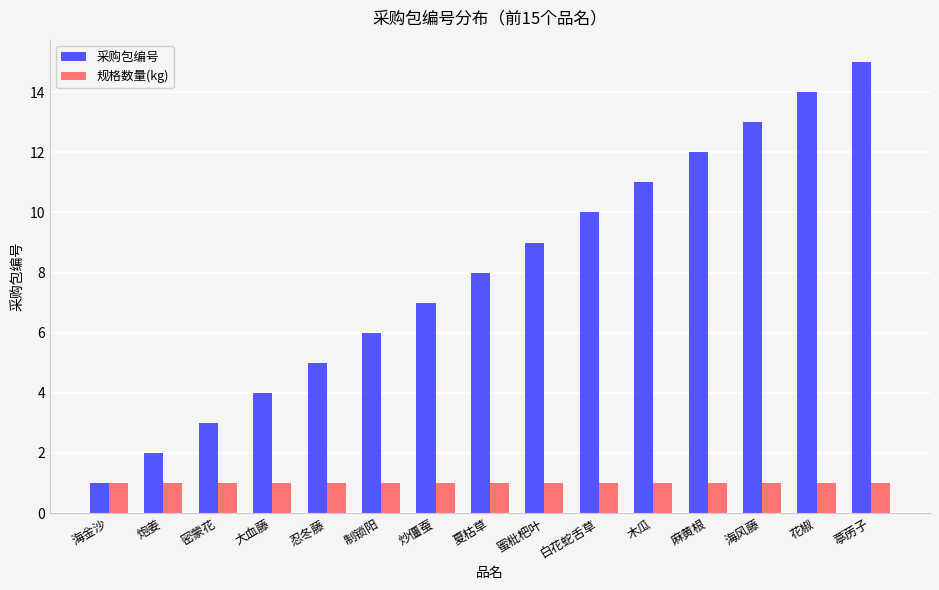

What is the maximum value for 采购包编号?

15